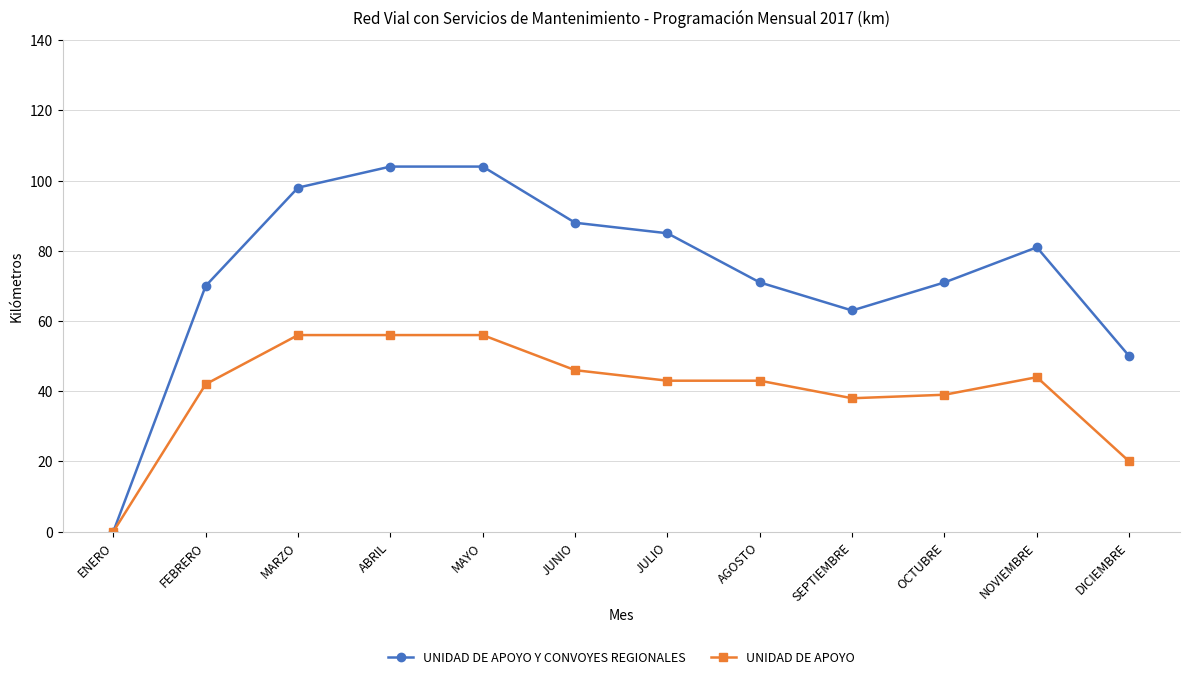

Rank the series by their maximum value, from lowest to highest.

UNIDAD DE APOYO, UNIDAD DE APOYO Y CONVOYES REGIONALES